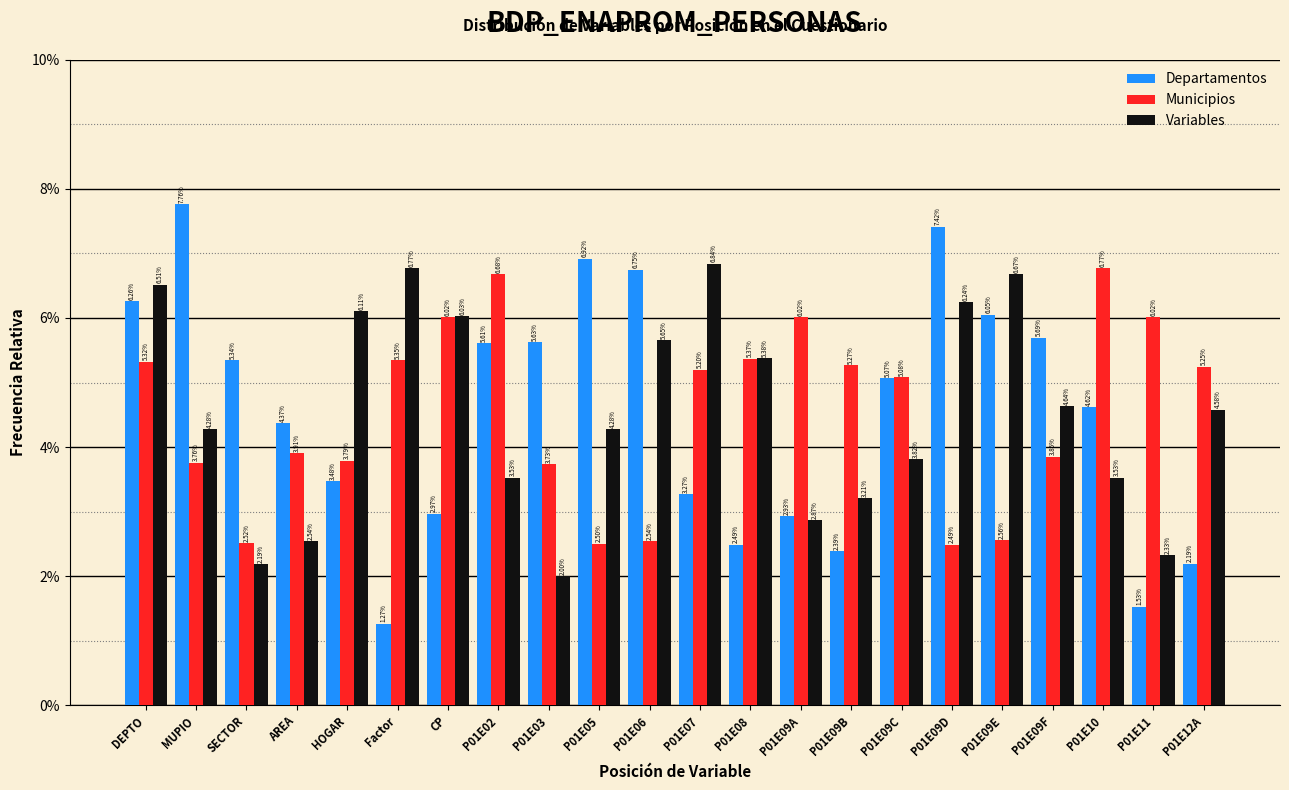

What is the sum of the Variables values at P01E03 and HOGAR?

8.1